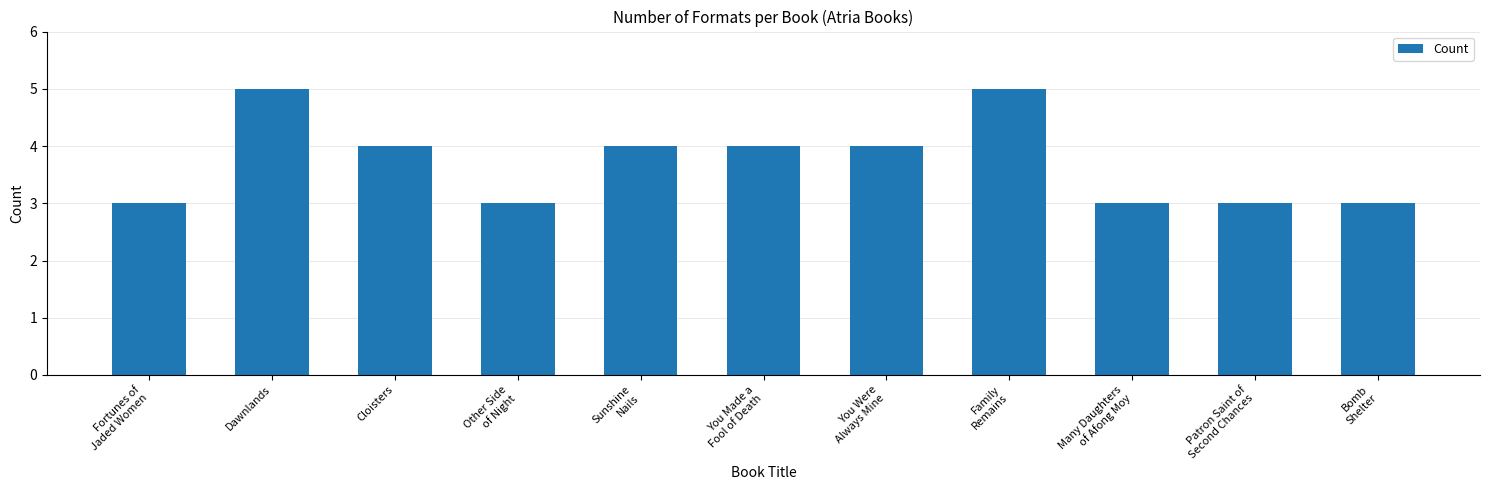

Does the chart contain any negative values?

No